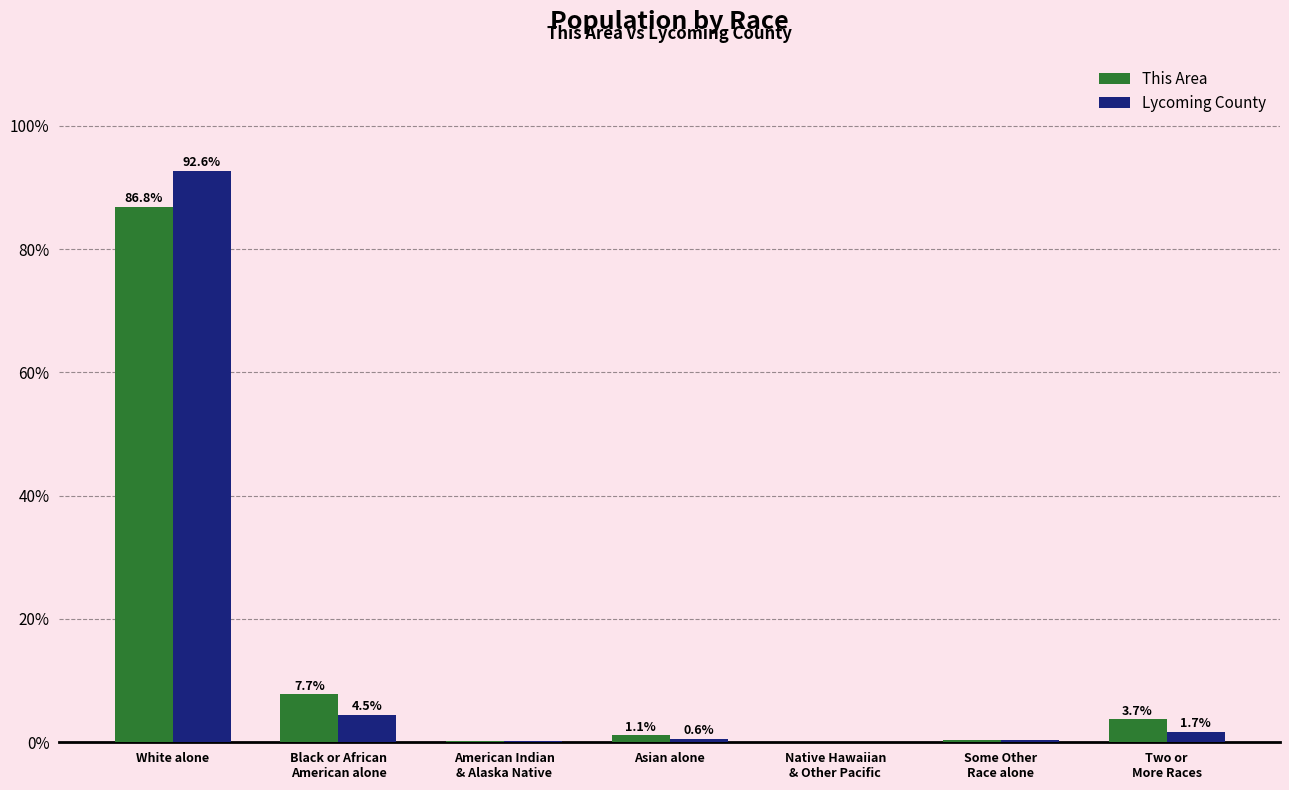

The This Area series shows 151.4 at White alone. True or false?

False